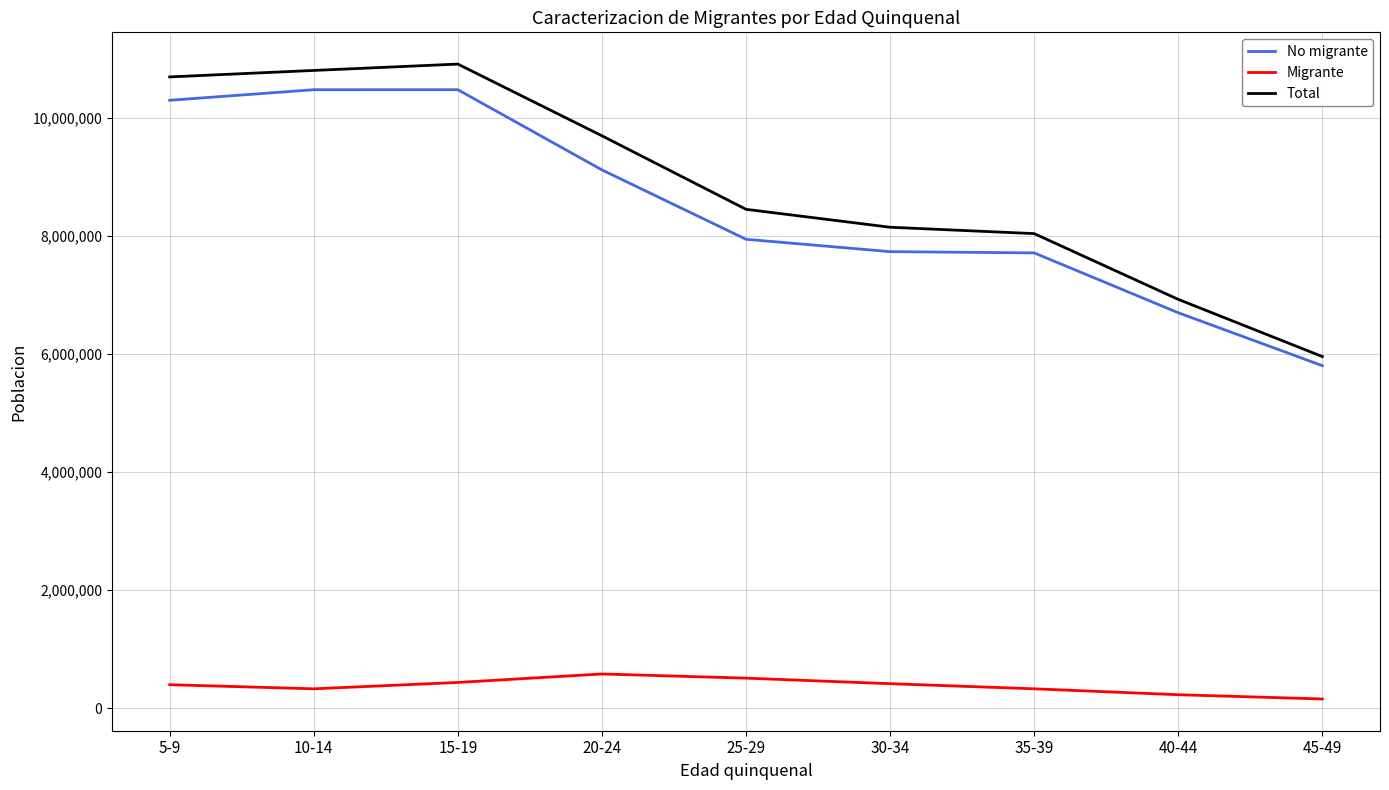

Is this an area chart (filled region under the line)?

No